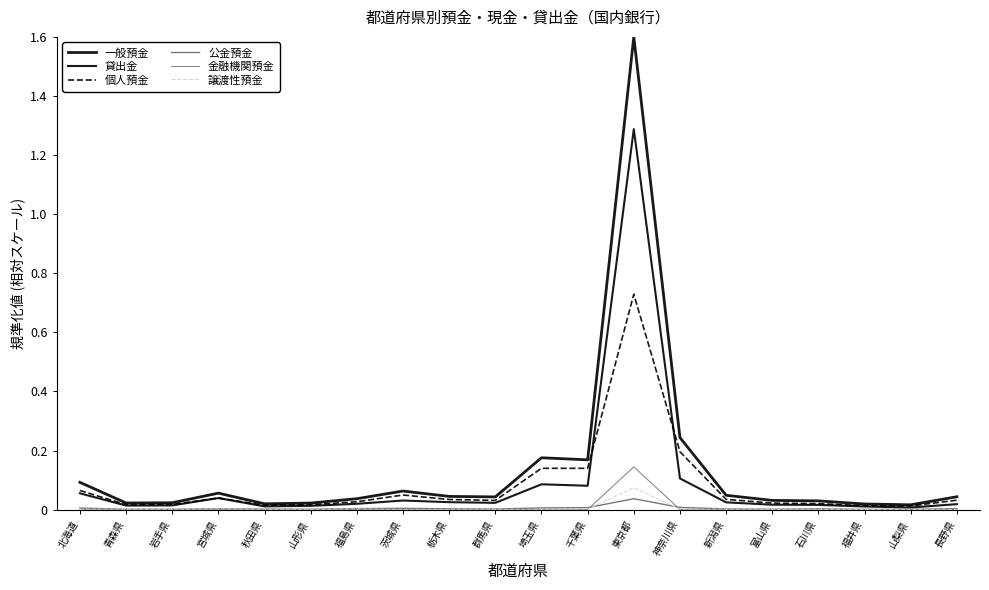

How many interior local valleys does the 公金預金 series have?

5